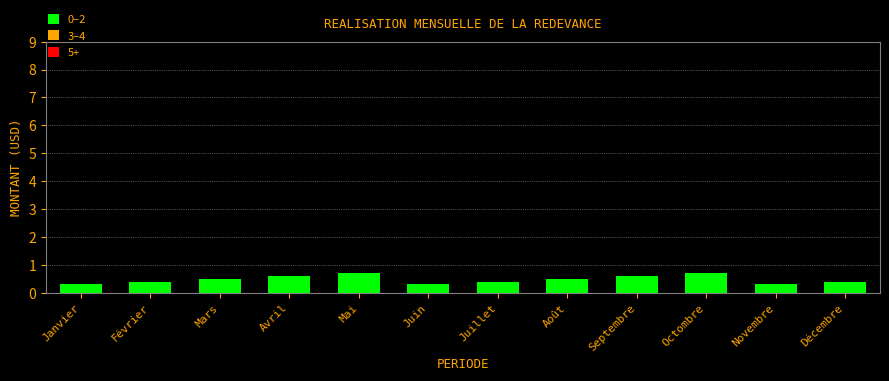

Reading left to right, extract all data points from this chart.

0.3	0.4	0.5	0.6	0.7	0.3	0.4	0.5	0.6	0.7	0.3	0.4